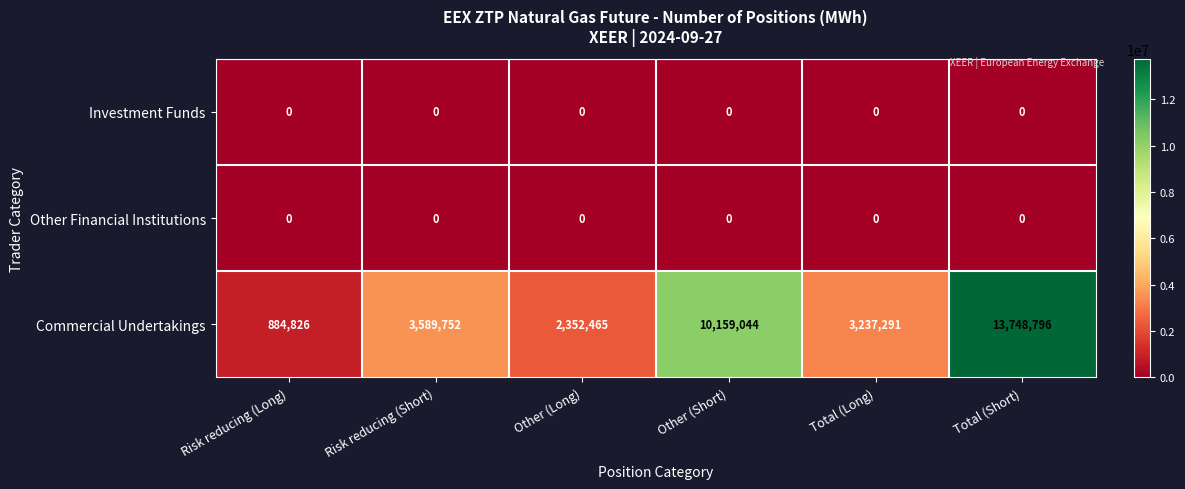

True or false: Investment Funds has a value of 0 at Other (Long).

True